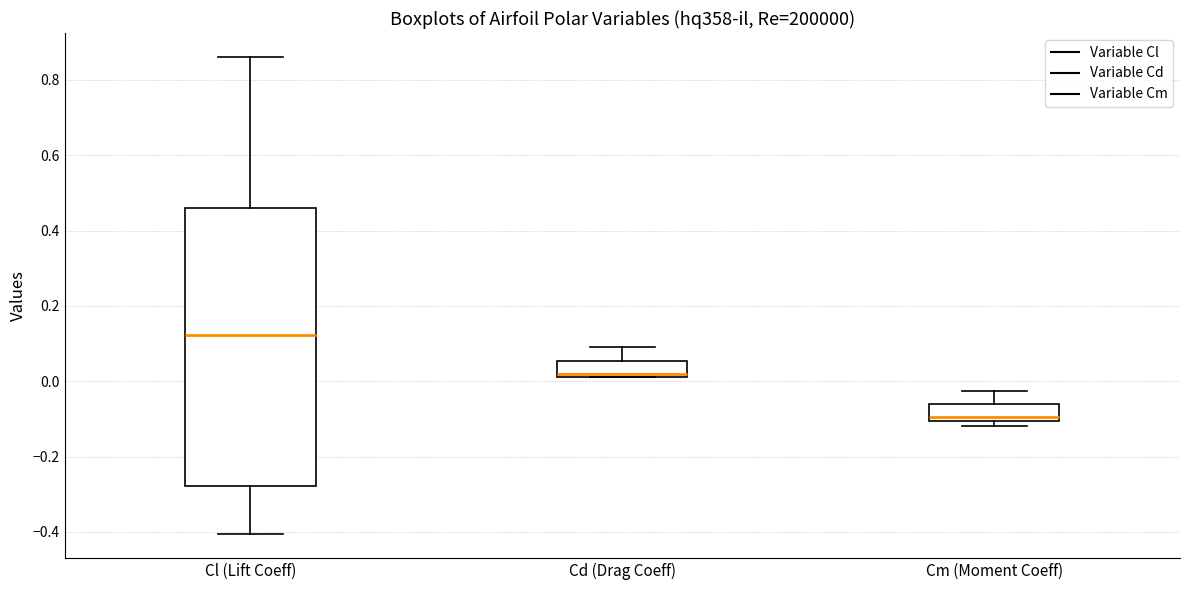

Which box is the tallest, from its lower edge to its upper edge?

Cl (Lift Coeff)